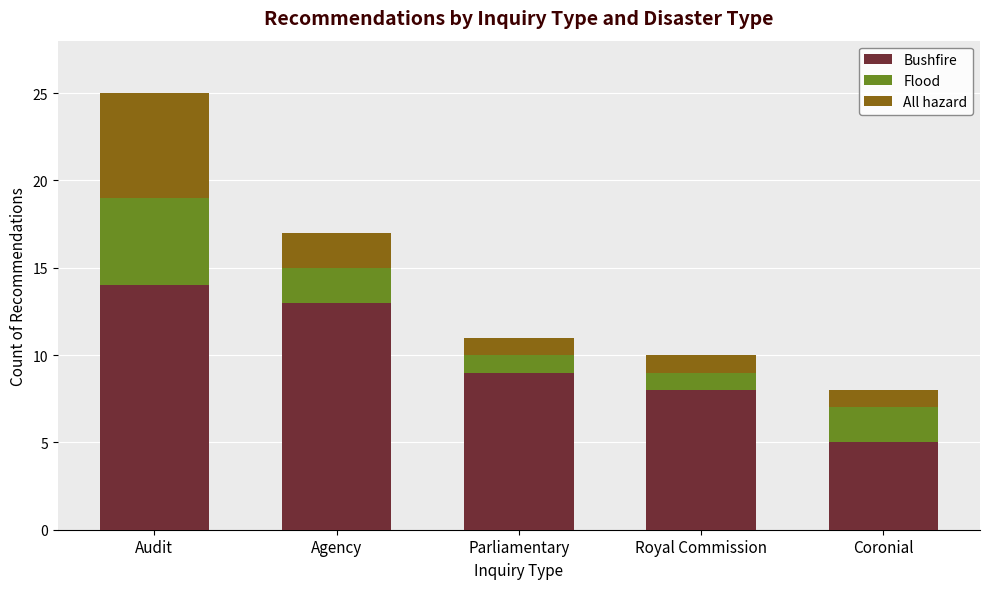

What is the average value of the Bushfire series?

10